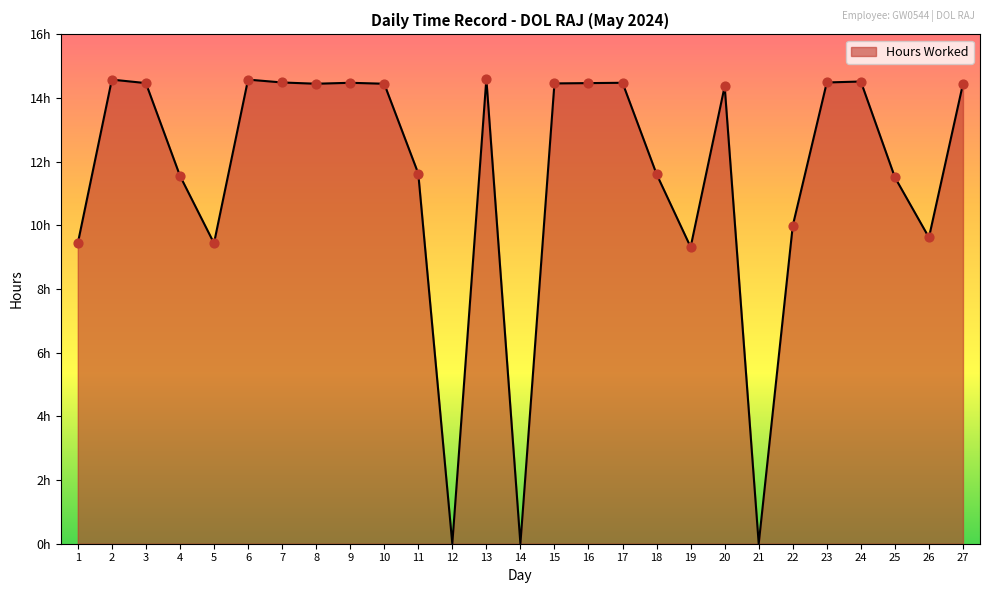

Which has a higher value, 17 or 20?

17